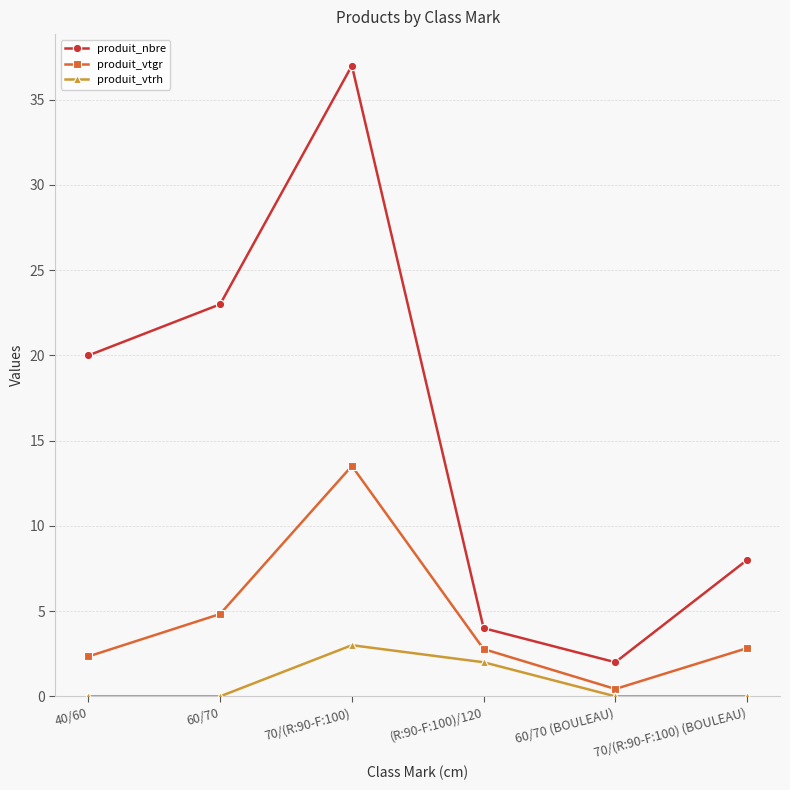

List the series in order of their peak value, highest first.

produit_nbre, produit_vtgr, produit_vtrh